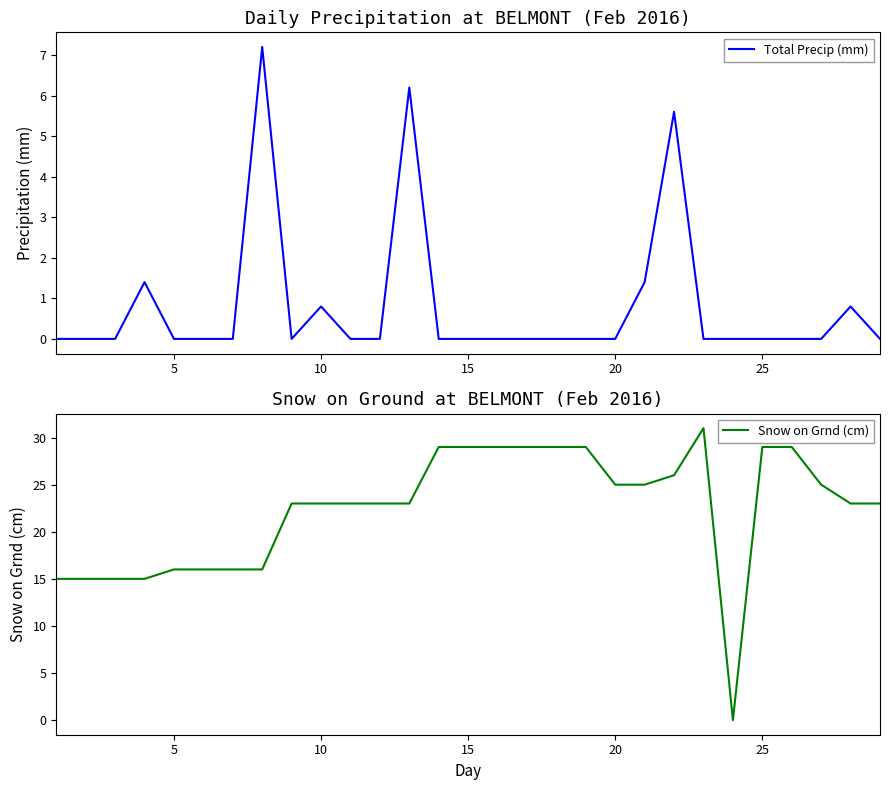

What is the greatest value displayed?

31.0